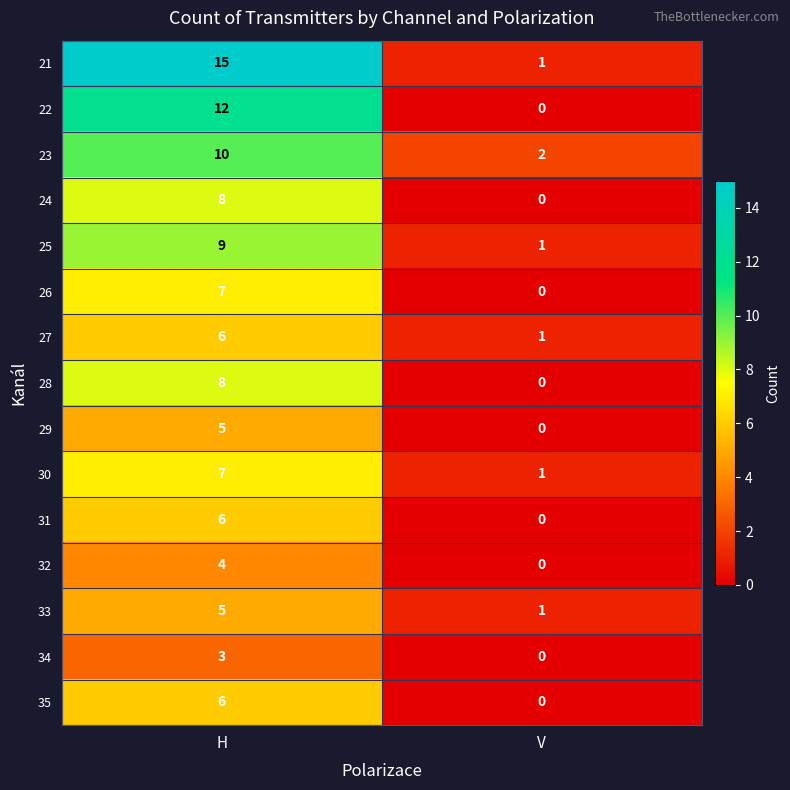

List the labels in order of 21 value, largest first.

H, V